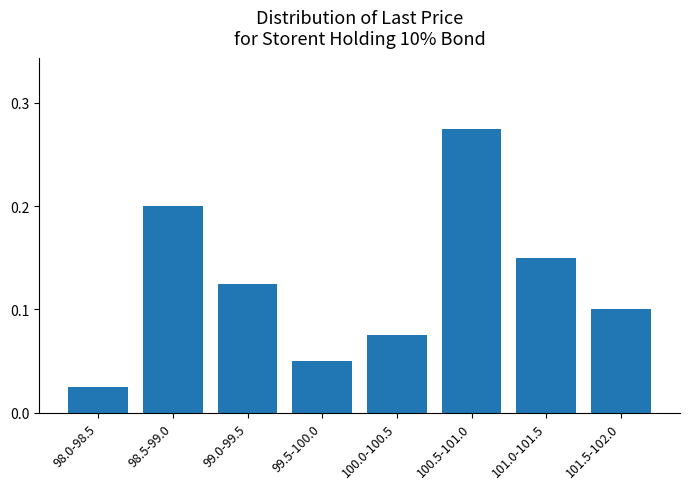

What is the sum of all values?

1.0